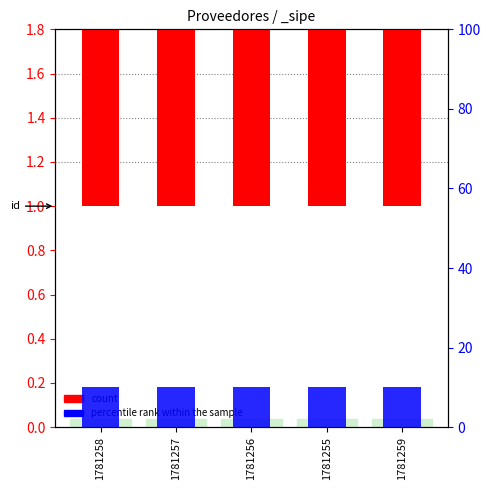

At how many categories does at least one series exceed 1?

5